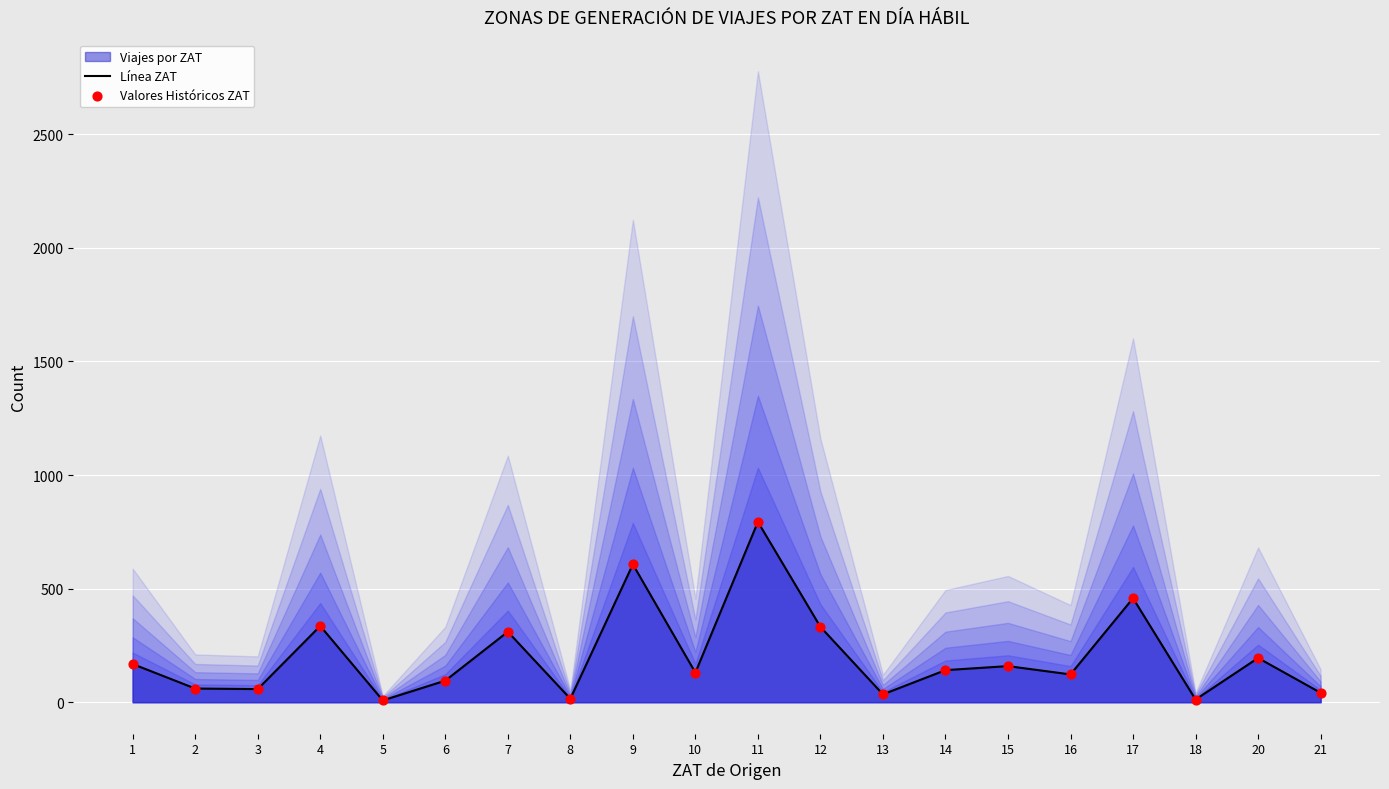

What is the total value across all series at 1?

335.9